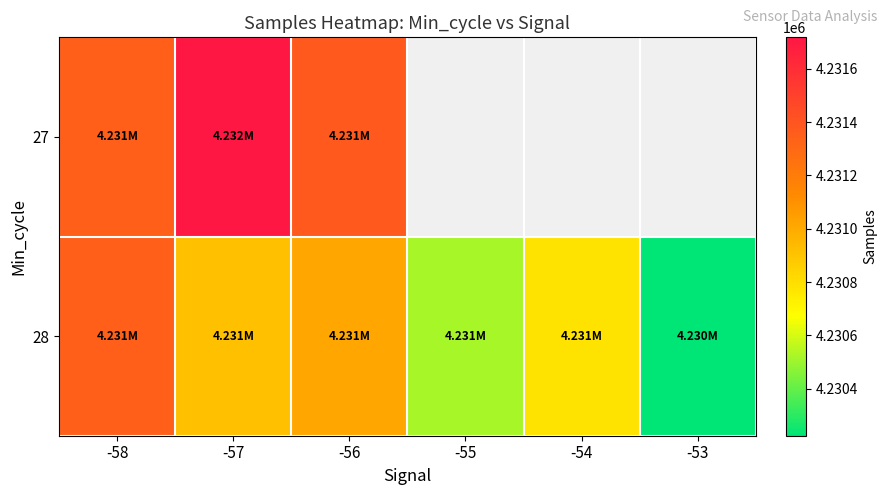

How many data points in 28 are less than 4230915?

3